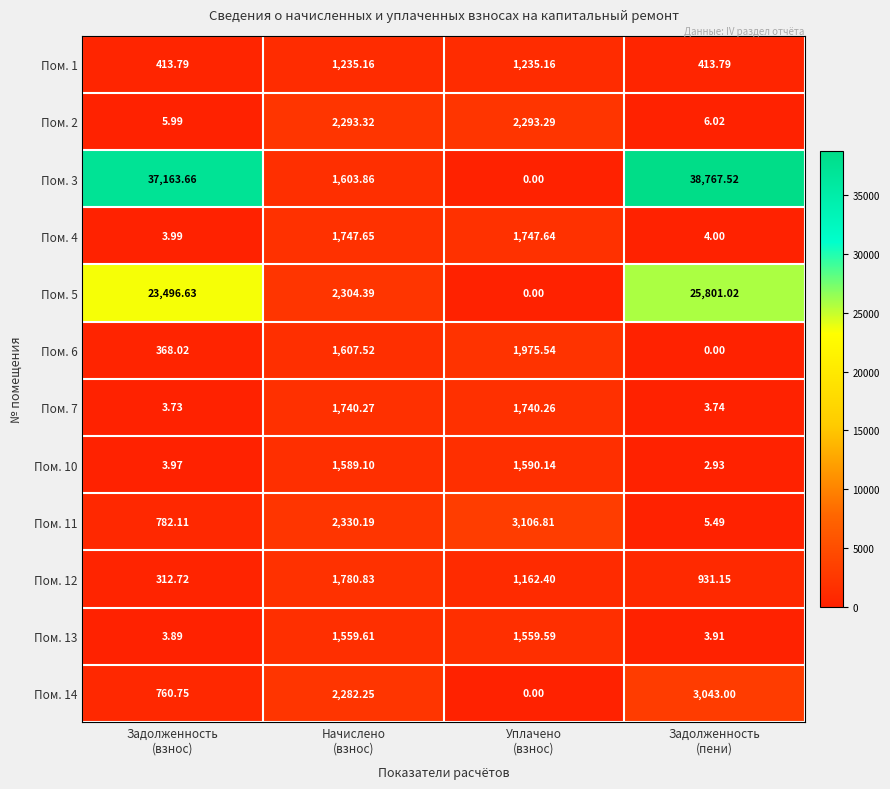

Rank the series by their maximum value, from highest to lowest.

Пом. 3, Пом. 5, Пом. 11, Пом. 14, Пом. 2, Пом. 6, Пом. 12, Пом. 4, Пом. 7, Пом. 10, Пом. 13, Пом. 1